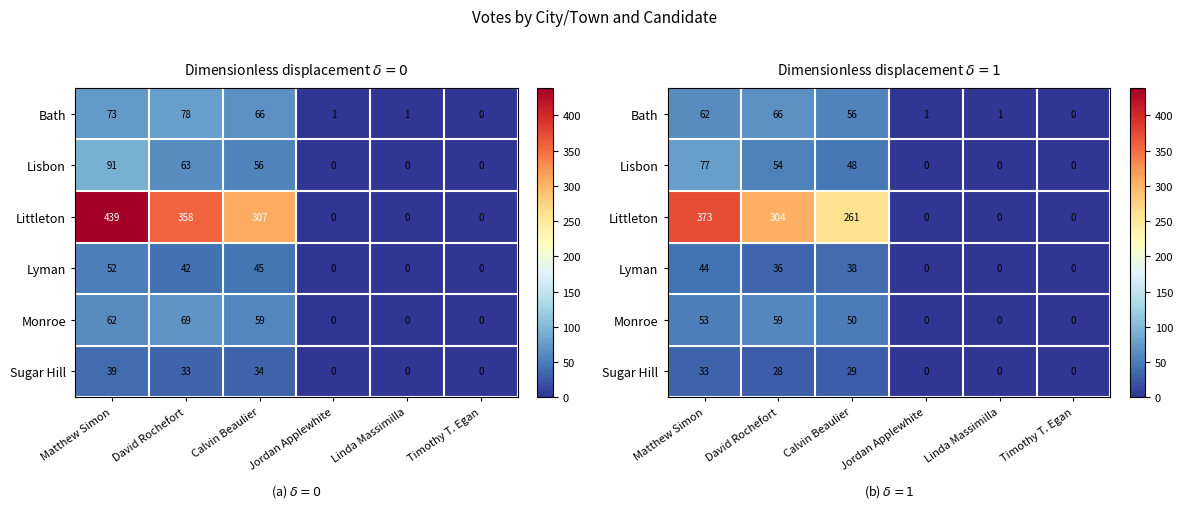

At how many categories does at least one series exceed 145?

3